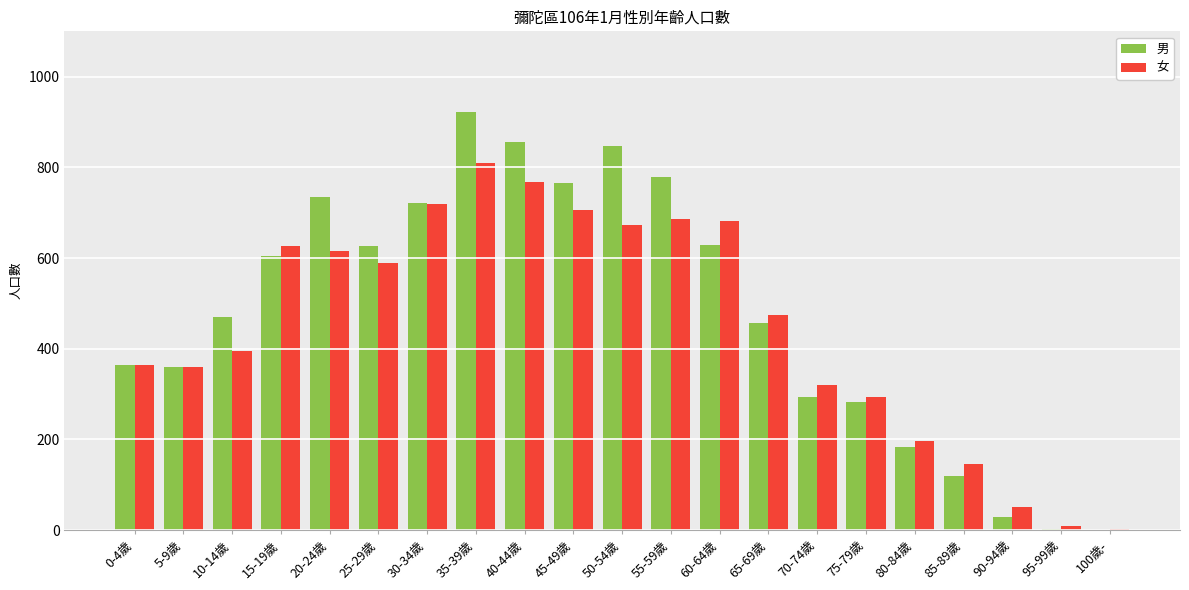

What is the approximate value of 女 at 5-9歲, to the nearest 100?

400